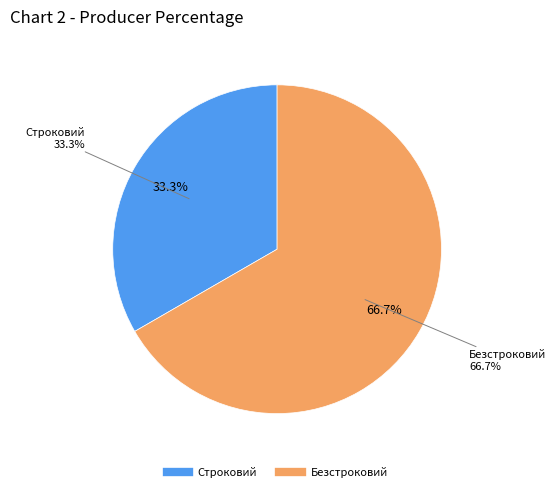

To the nearest percent, what is the average slice percentage?

50%